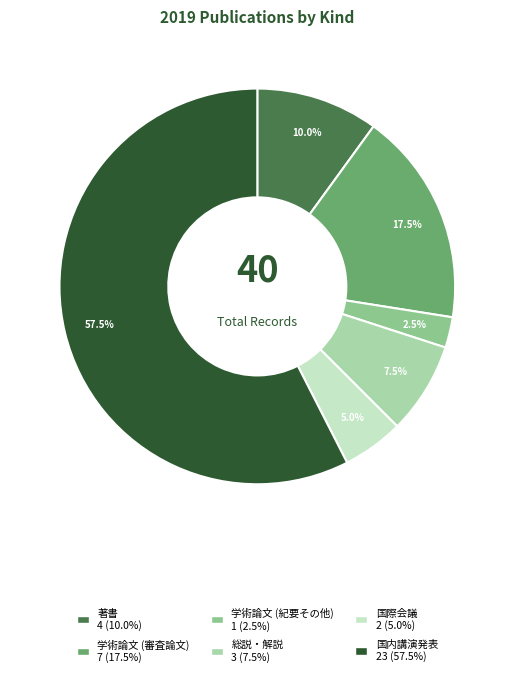

Approximately how many times larger is the value at 国際会議 compared to 著書?

0.5